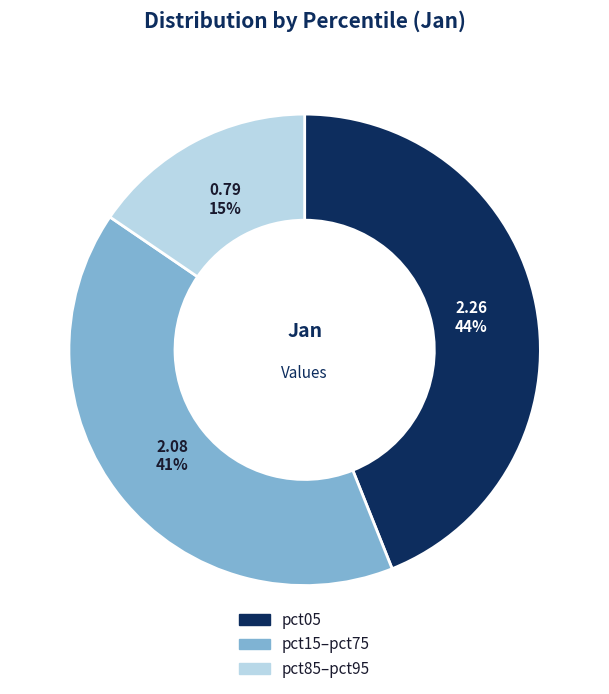

How many slices are in this pie chart?

3